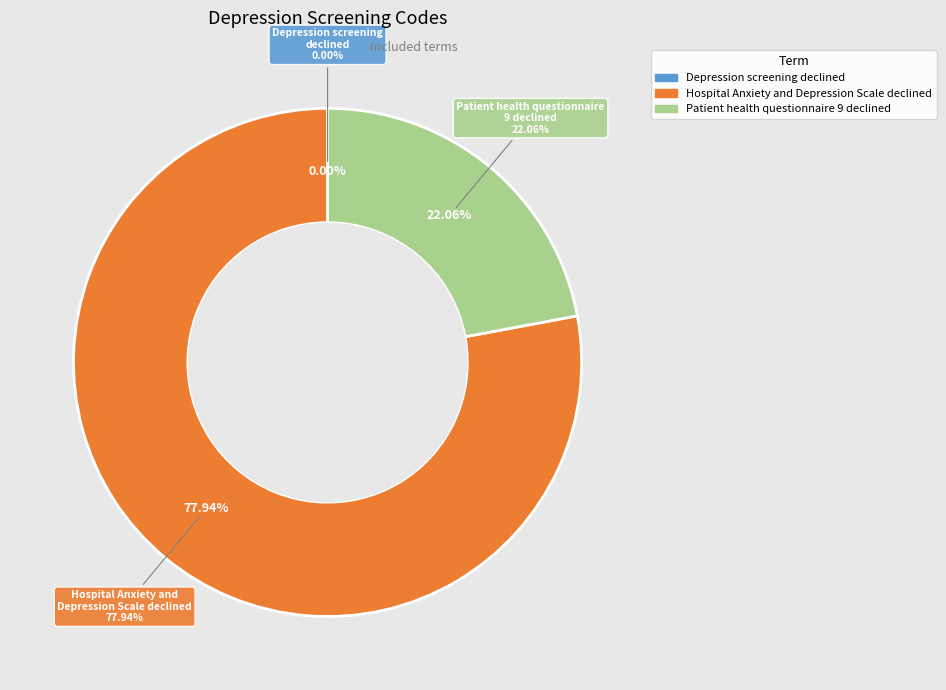

Which category accounts for the majority?

Hospital Anxiety and Depression Scale declined